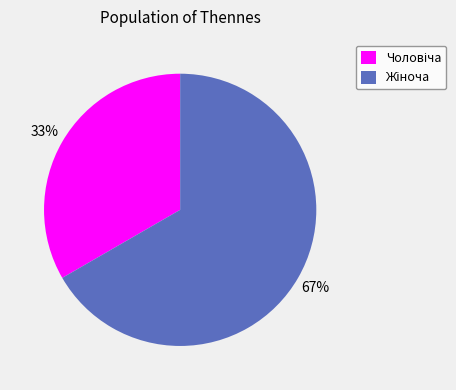

Is there any slice that represents more than half of the pie?

Yes